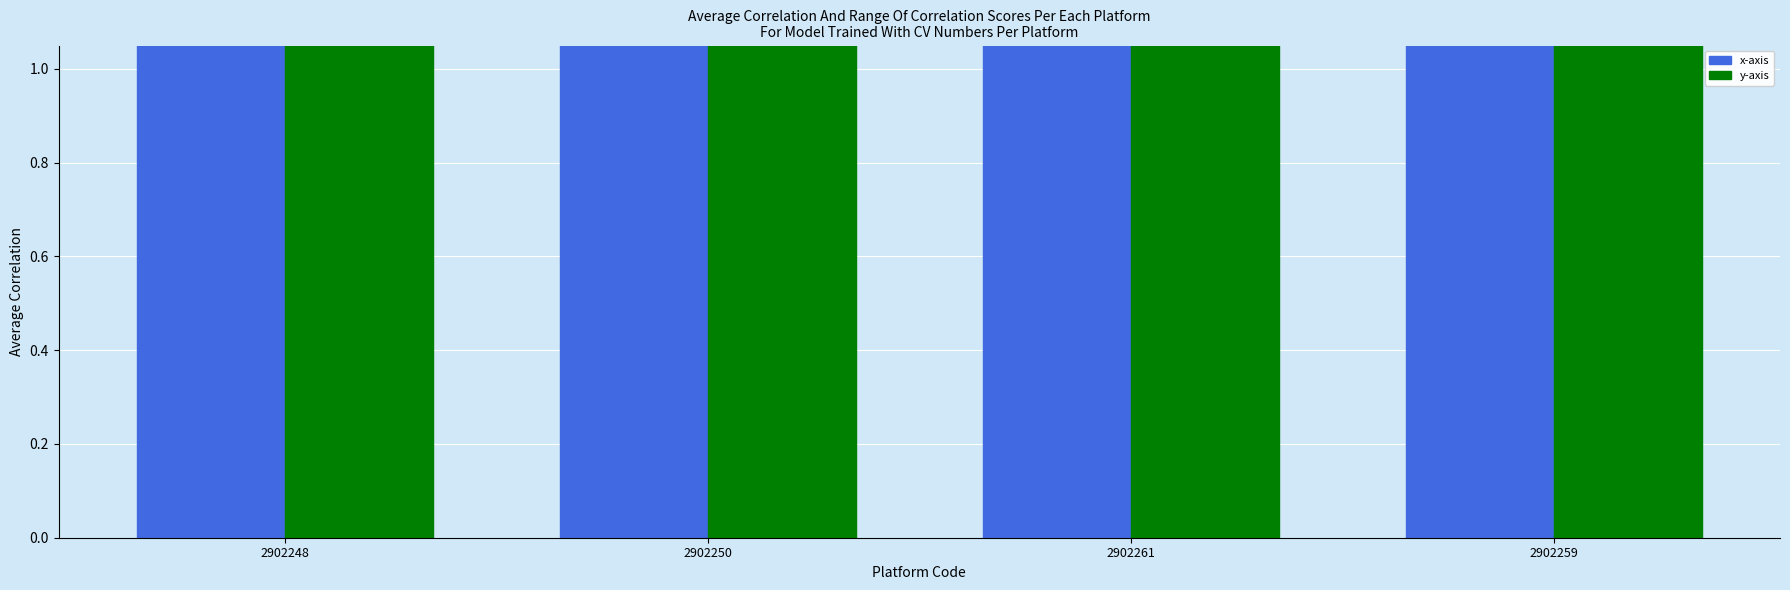

At which category is the sum across all series the highest?

2902248